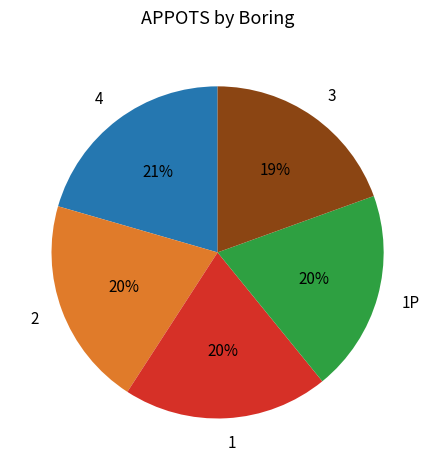

Does any single category account for the majority?

No